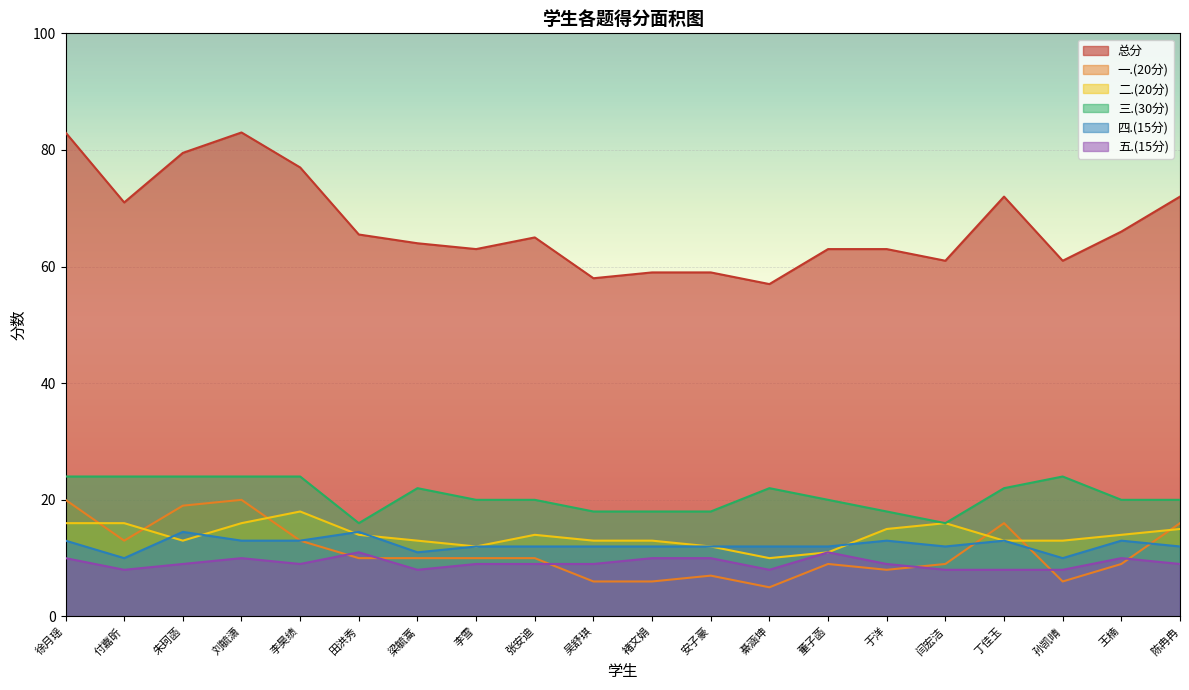

How many lines are shown in the chart?

6